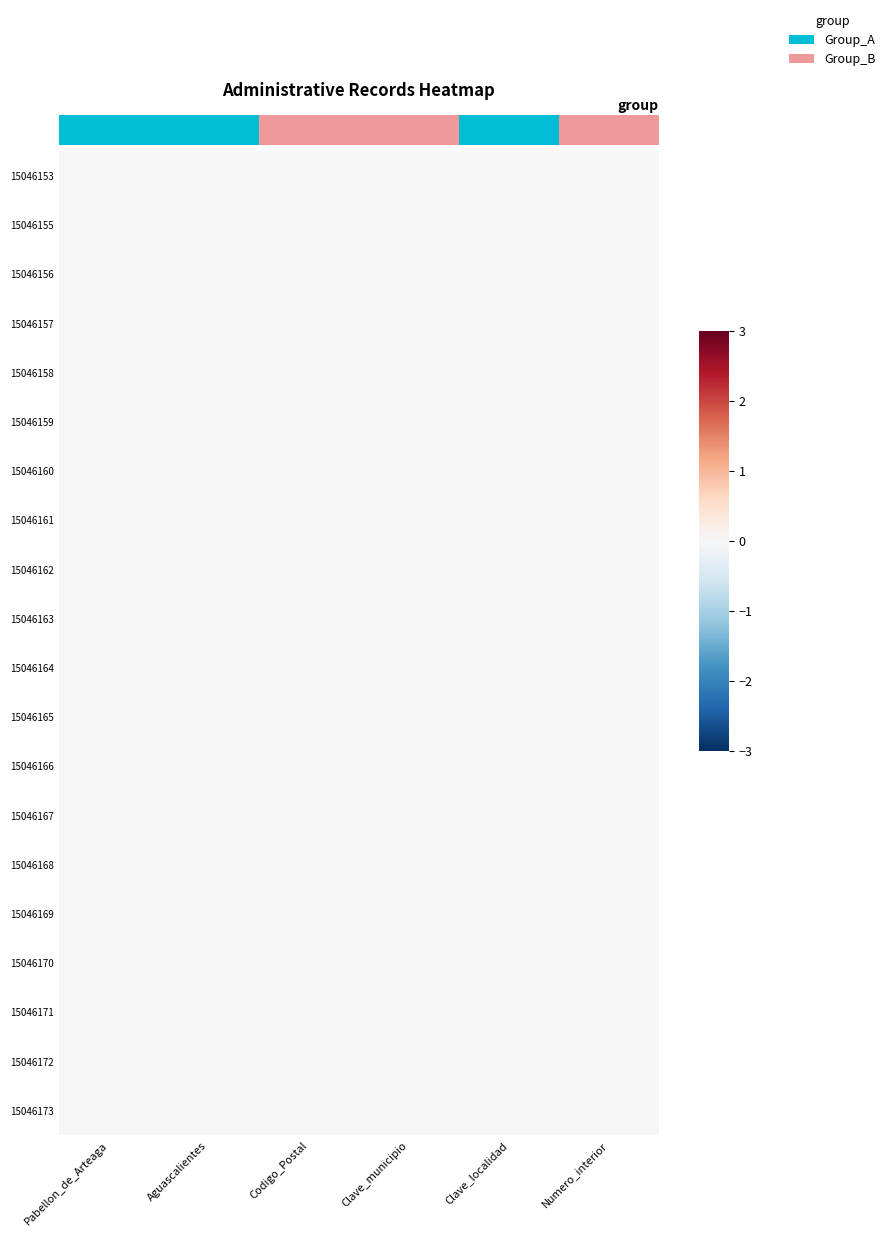

The value of 15046166 at Clave_municipio is 0. True or false?

True